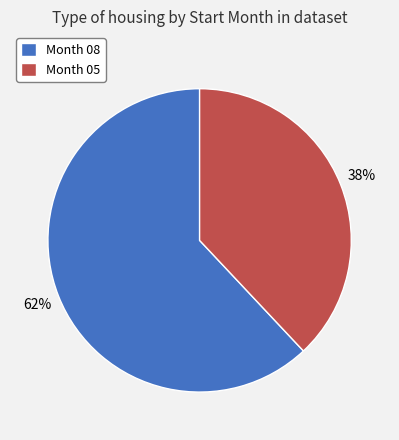

To the nearest percent, what is the difference between the Month 08 and Month 05 slice percentages?

24%